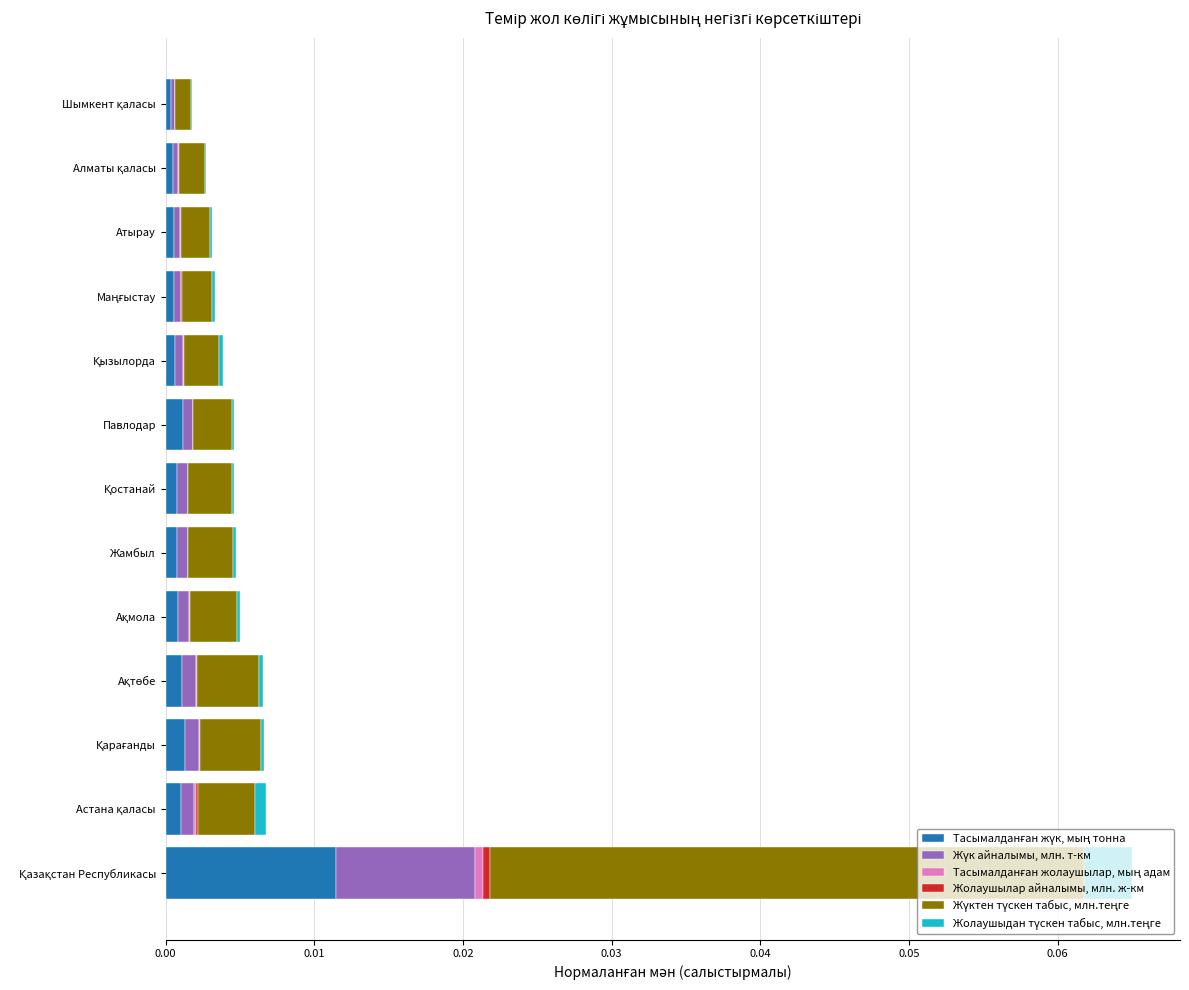

Where is Жолаушылар айналымы, млн. ж-км nearest to the value 0?

12